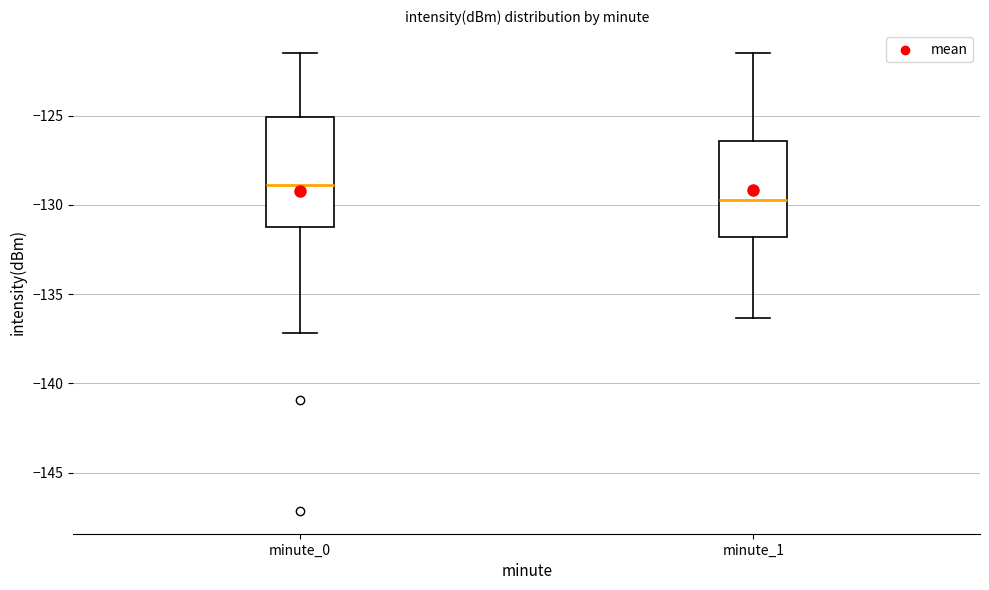

Which box has the highest median line?

minute_0